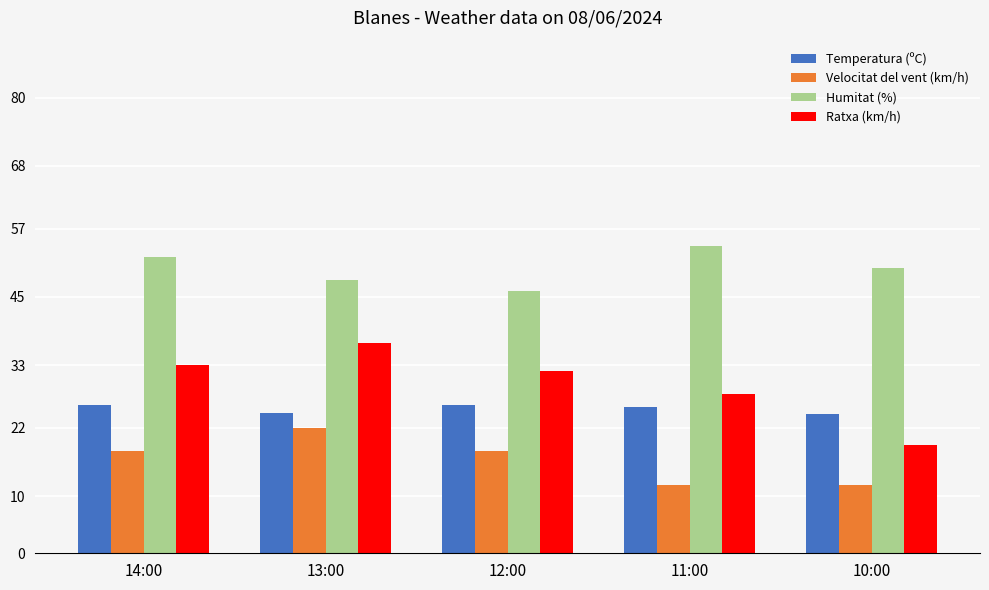

What is the label of the 5th bar from the right?

14:00